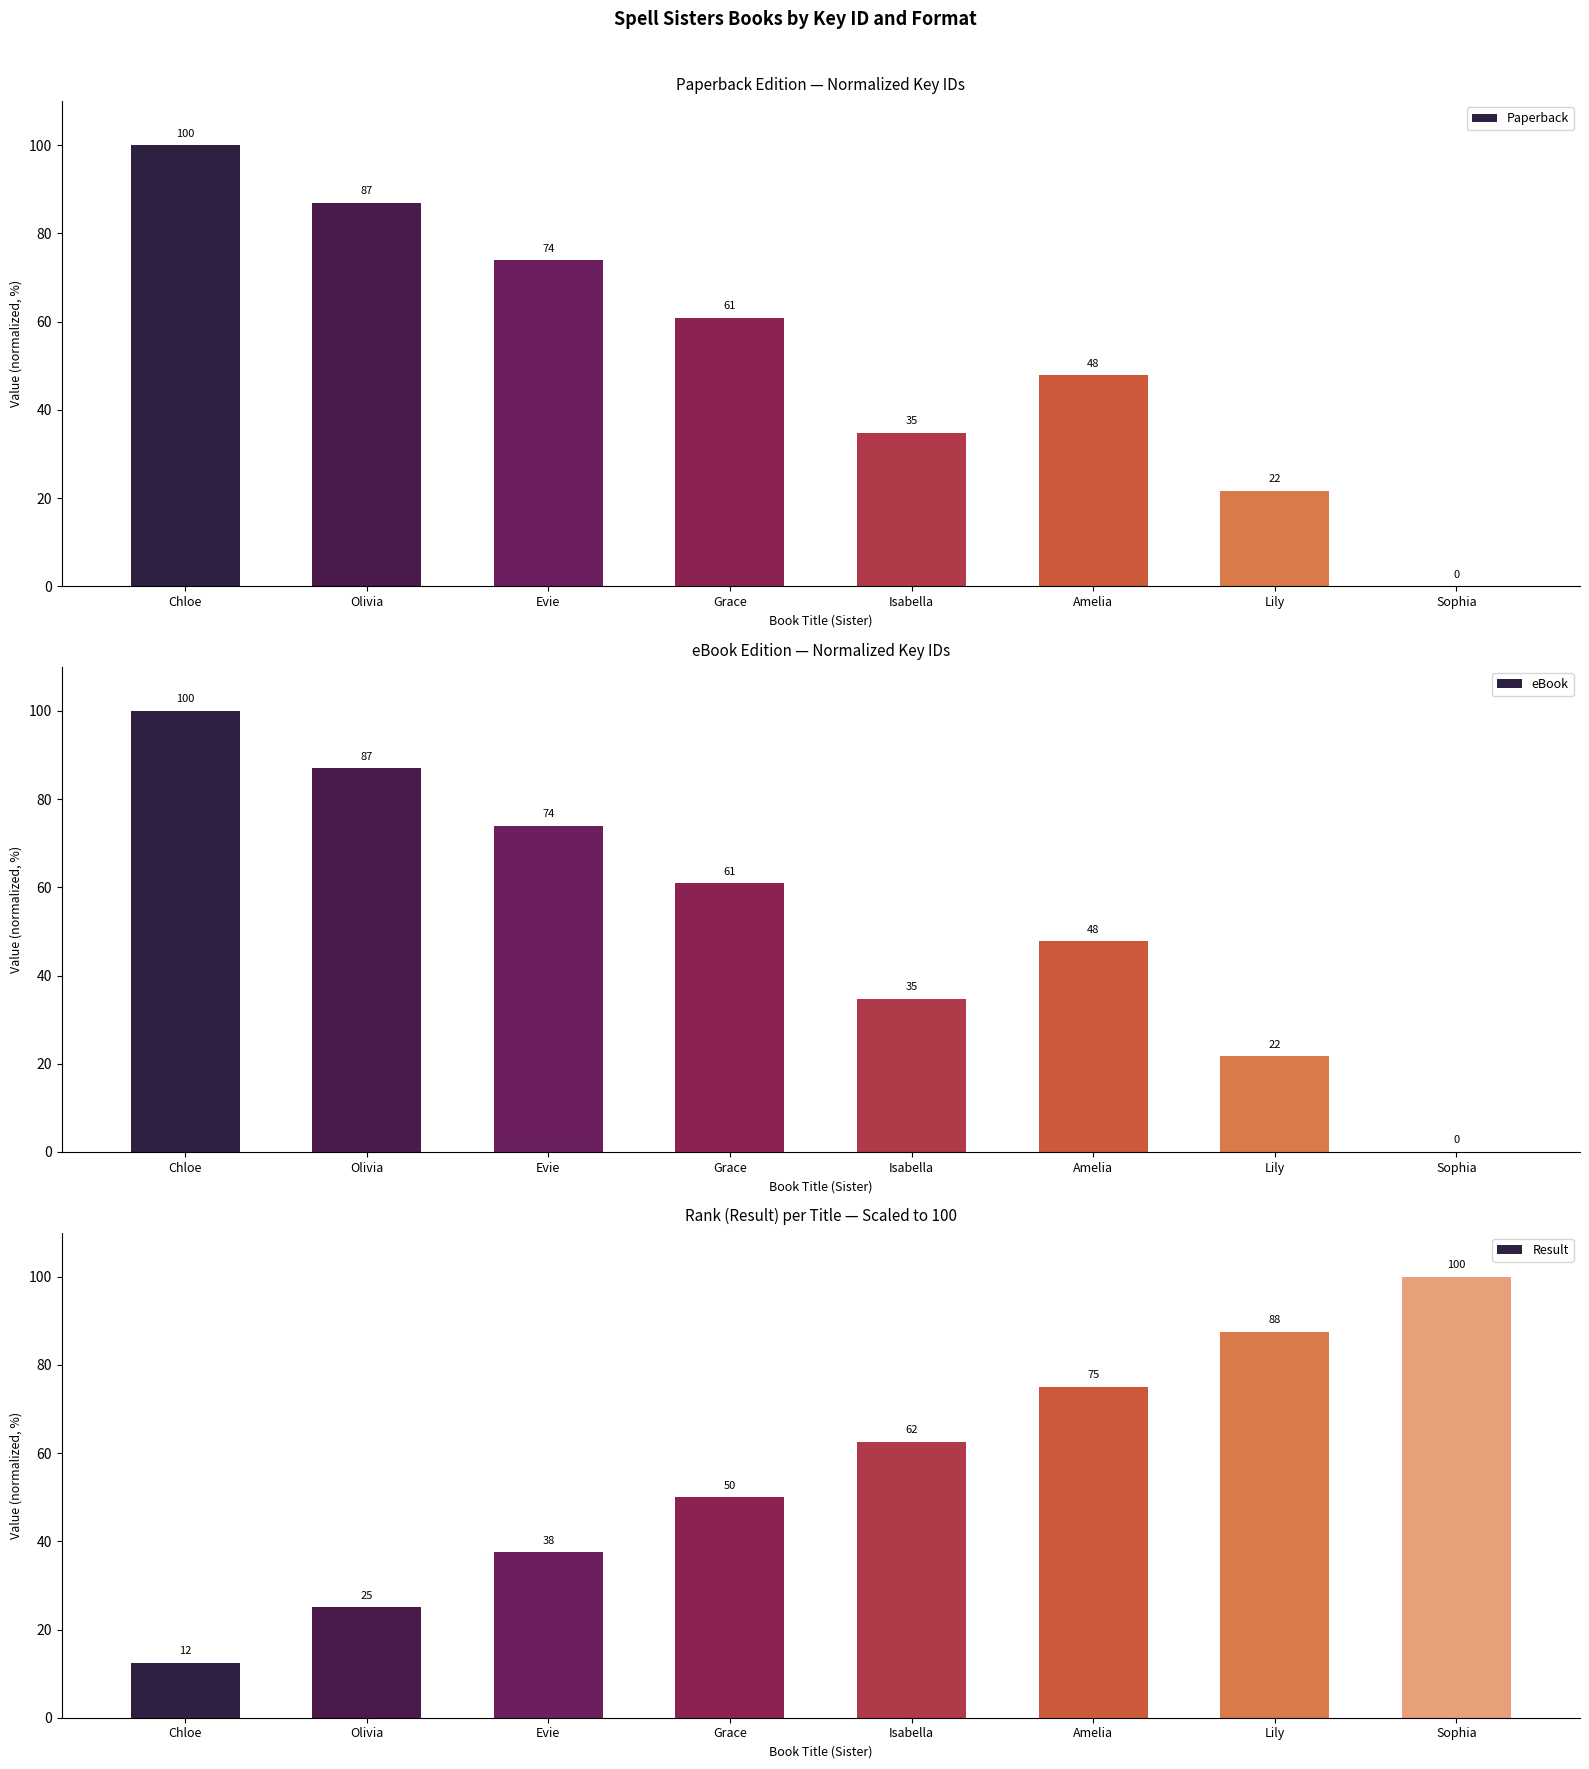

The Paperback series shows 21.7 at Lily. True or false?

True